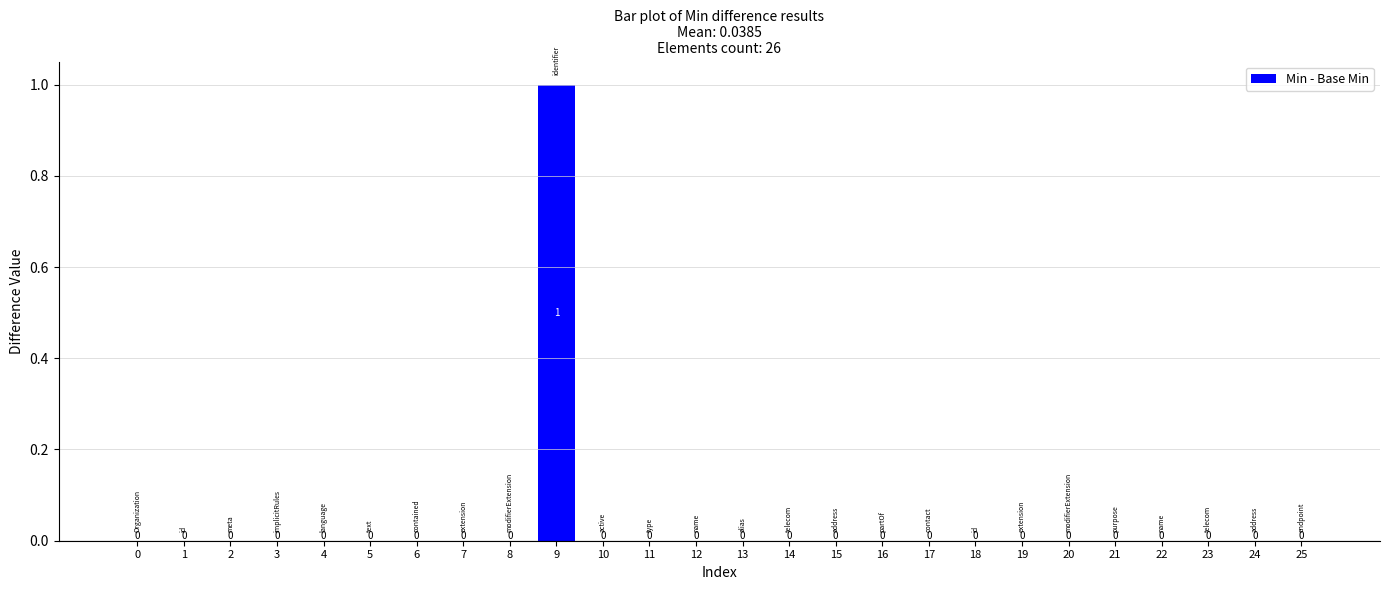

Reading left to right, transcribe all the data shown in this chart.

0=0	1=0	2=0	3=0	4=0	5=0	6=0	7=0	8=0	9=1	10=0	11=0	12=0	13=0	14=0	15=0	16=0	17=0	18=0	19=0	20=0	21=0	22=0	23=0	24=0	25=0